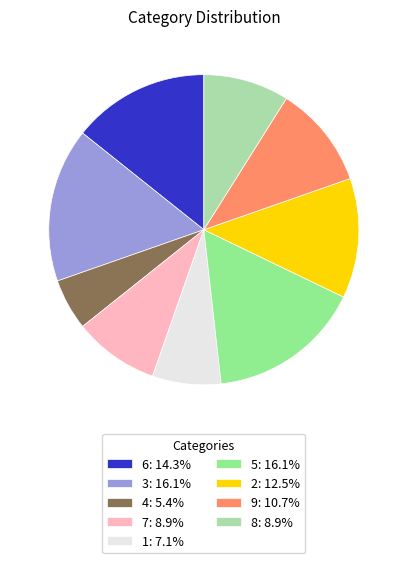

How many slices are in this pie chart?

9